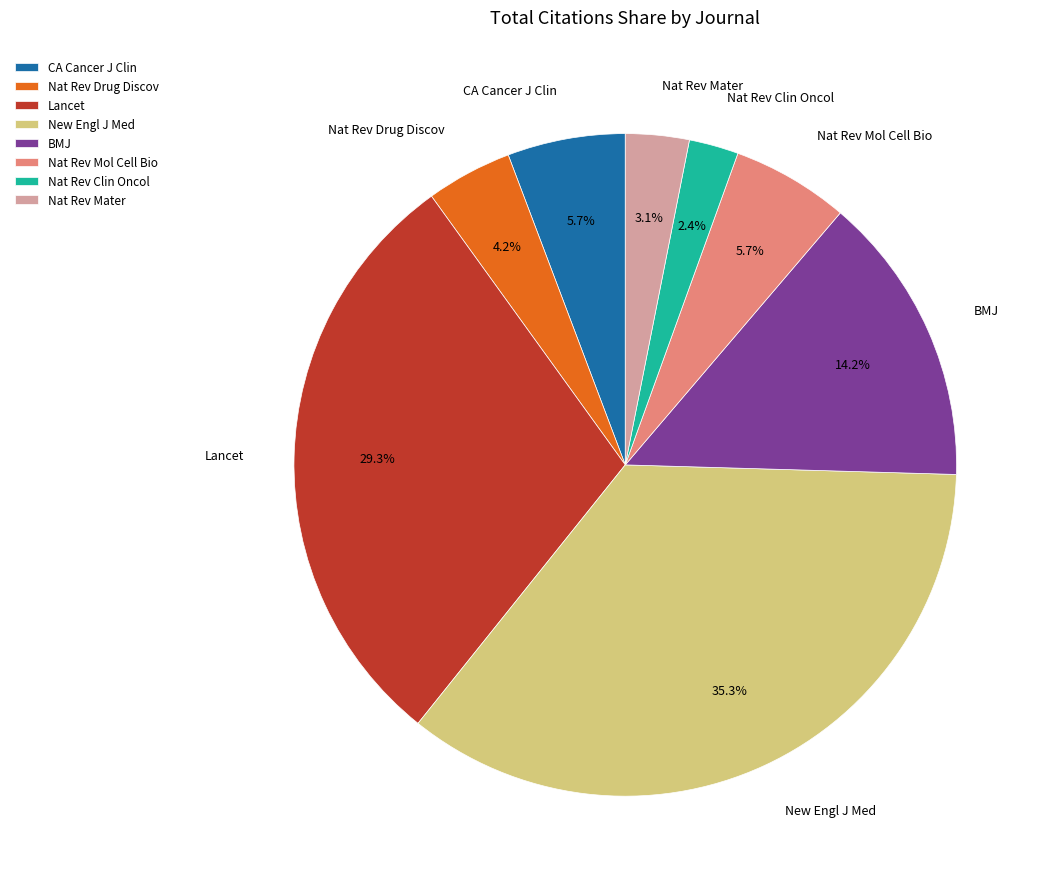

To the nearest percent, what is the average slice percentage?

12%